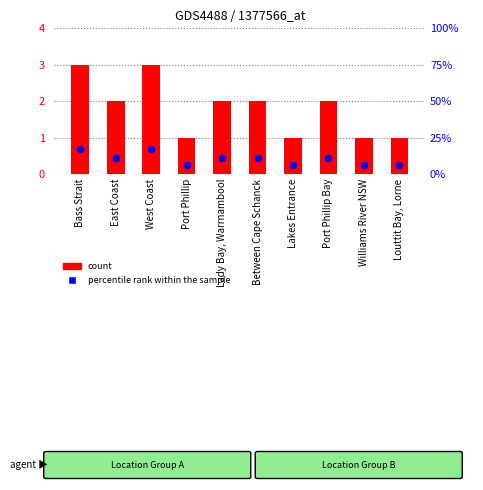

Is the value of count at Bass Strait greater than the value of percentile rank within the sample at Between Cape Schanck?

Yes